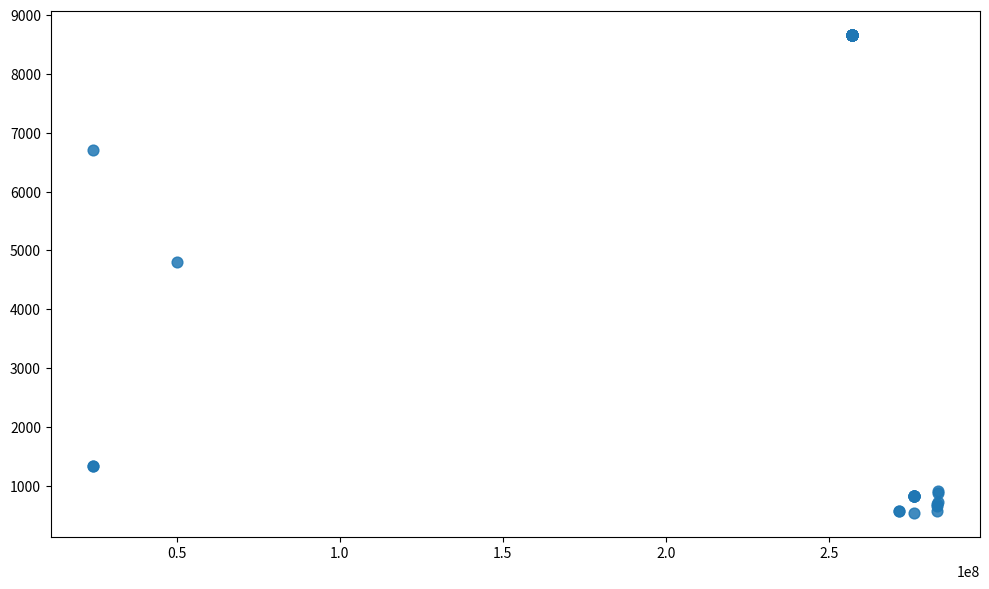

What Y value in the scatter plot is closest to 4595?

4796.4